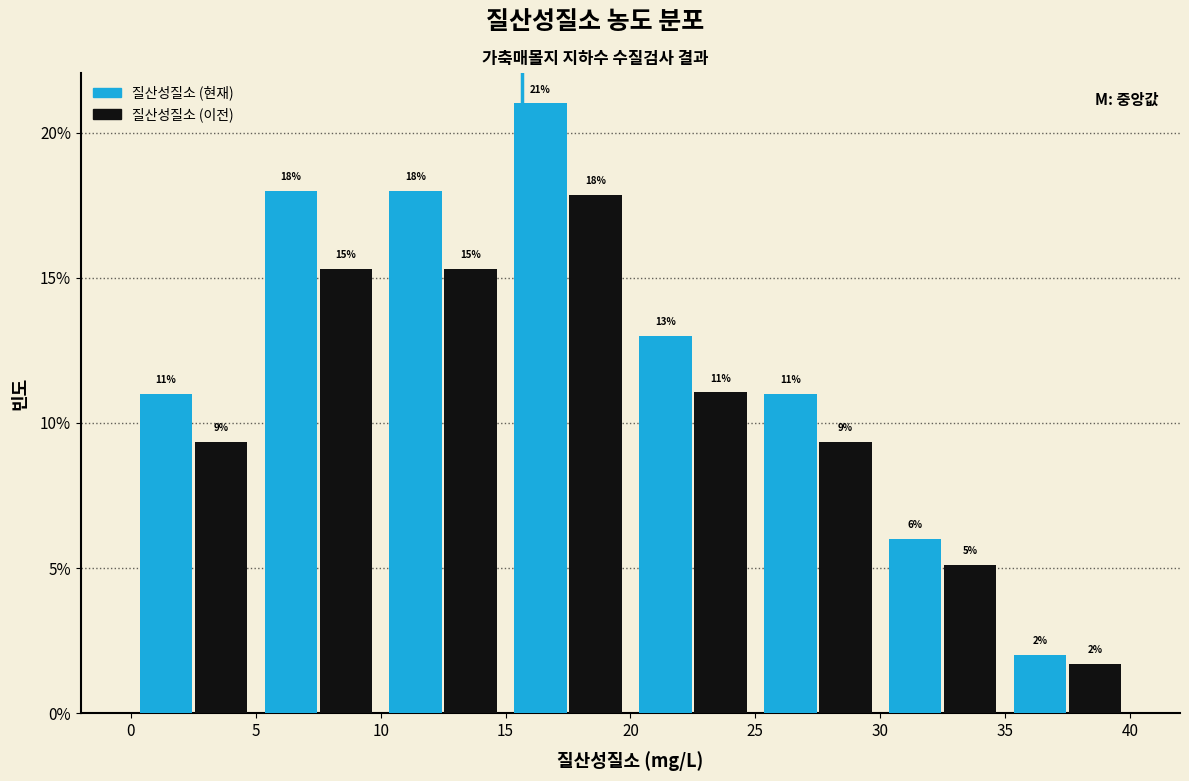

In the 질산성질소 (이전) series, which range on the x-axis has the tallest bar?

15 to 20